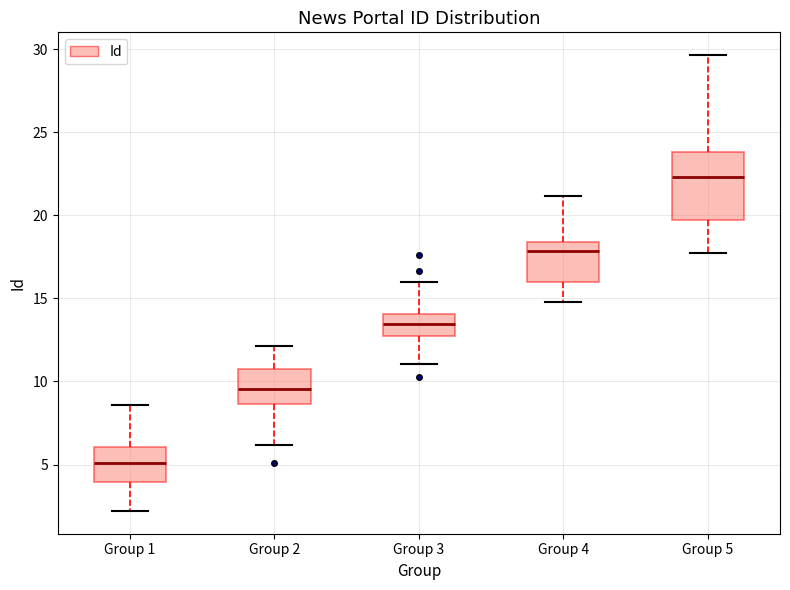

Reading left to right, read every box against the y-axis: the position of its median line, the range the box covers, and the ends of its whiskers. The values are not printed on the chart, so give them approximately, as read against the axis.

Group 1: median 5.0, box 4.0 to 6.0, whiskers 2.0 to 8.5
Group 2: median 9.5, box 8.5 to 11.0, whiskers 6.0 to 12.0
Group 3: median 13.5, box 13.0 to 14.0, whiskers 11.0 to 16.0
Group 4: median 18.0, box 16.0 to 18.5, whiskers 15.0 to 21.0
Group 5: median 22.5, box 19.5 to 24.0, whiskers 17.5 to 29.5